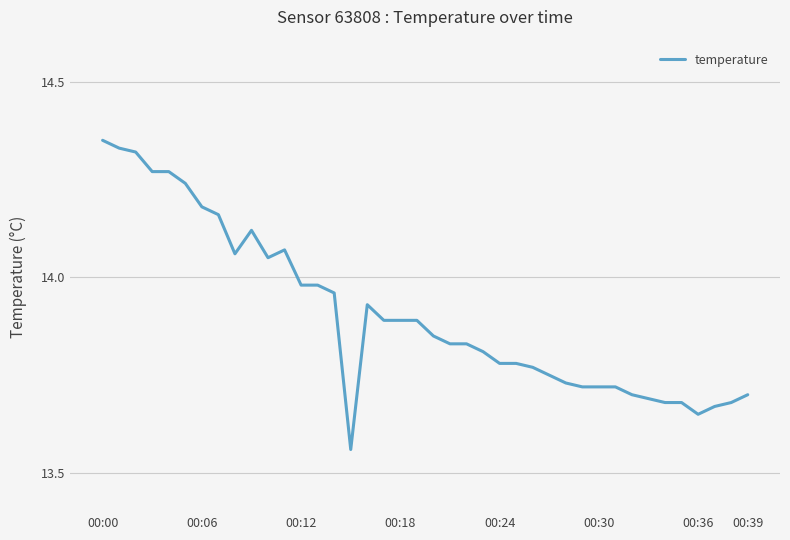

What is the difference between the maximum and minimum values?

0.8